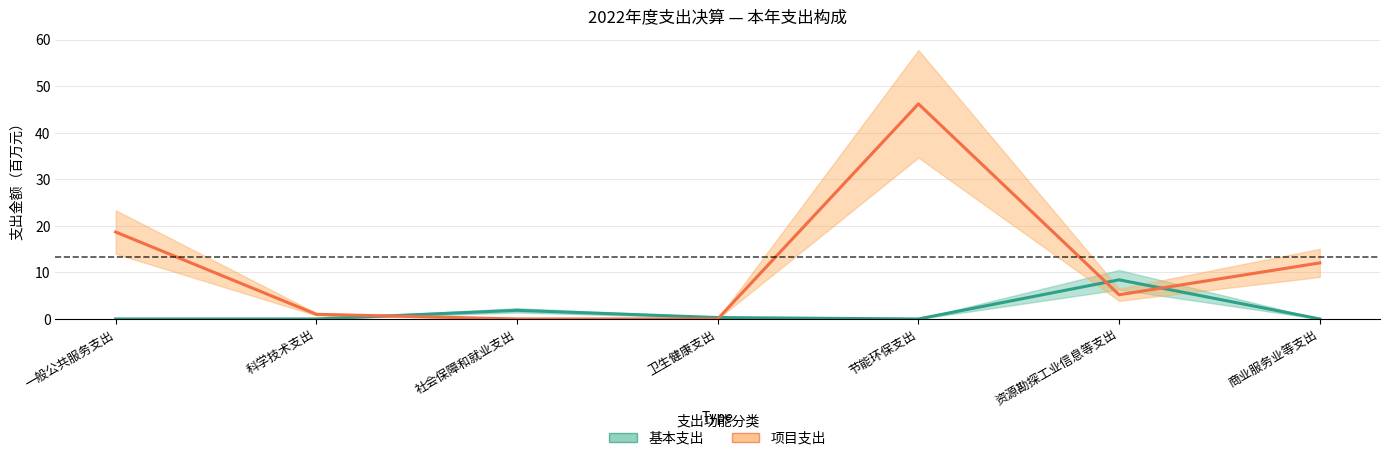

Count the number of data series in this chart.

2